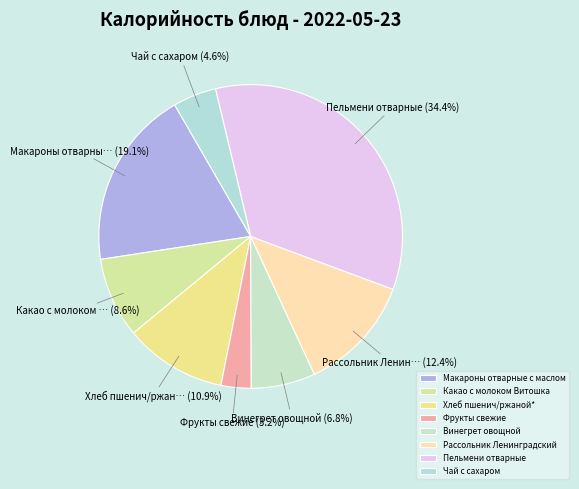

The Винегрет овощной slice represents 7% of the pie. True or false?

True